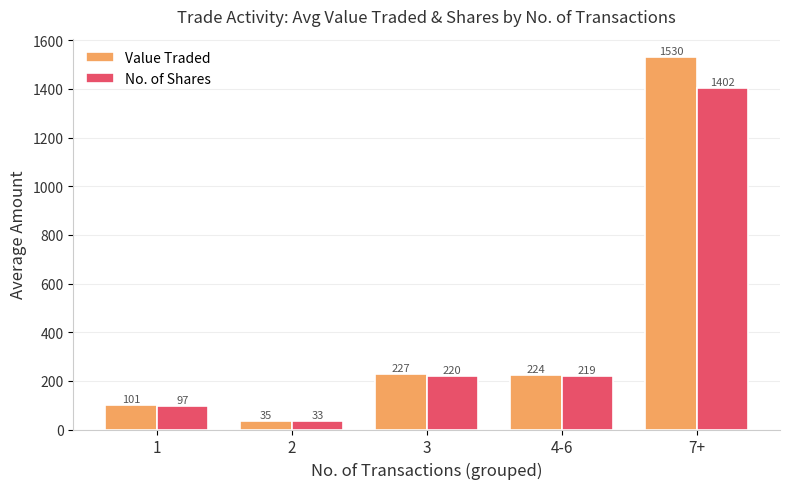

Reading left to right, extract all data points from this chart.

Value Traded: 101	35	227	224	1530
No. of Shares: 97	33	220	219	1402